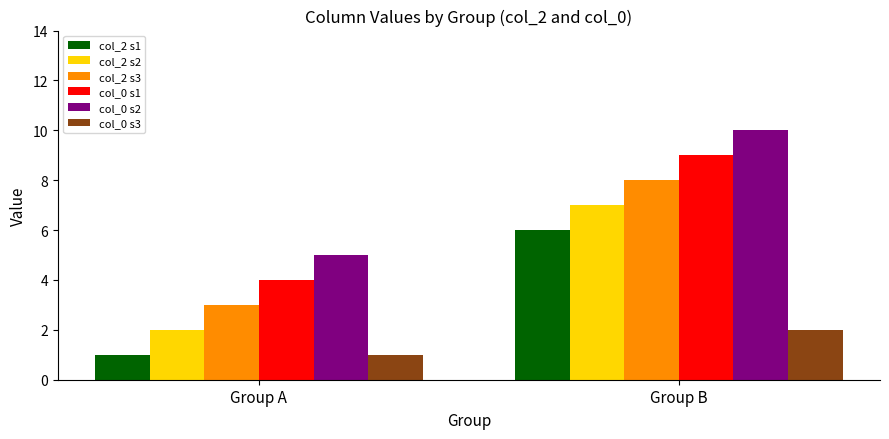

At how many categories does at least one series exceed 8?

1